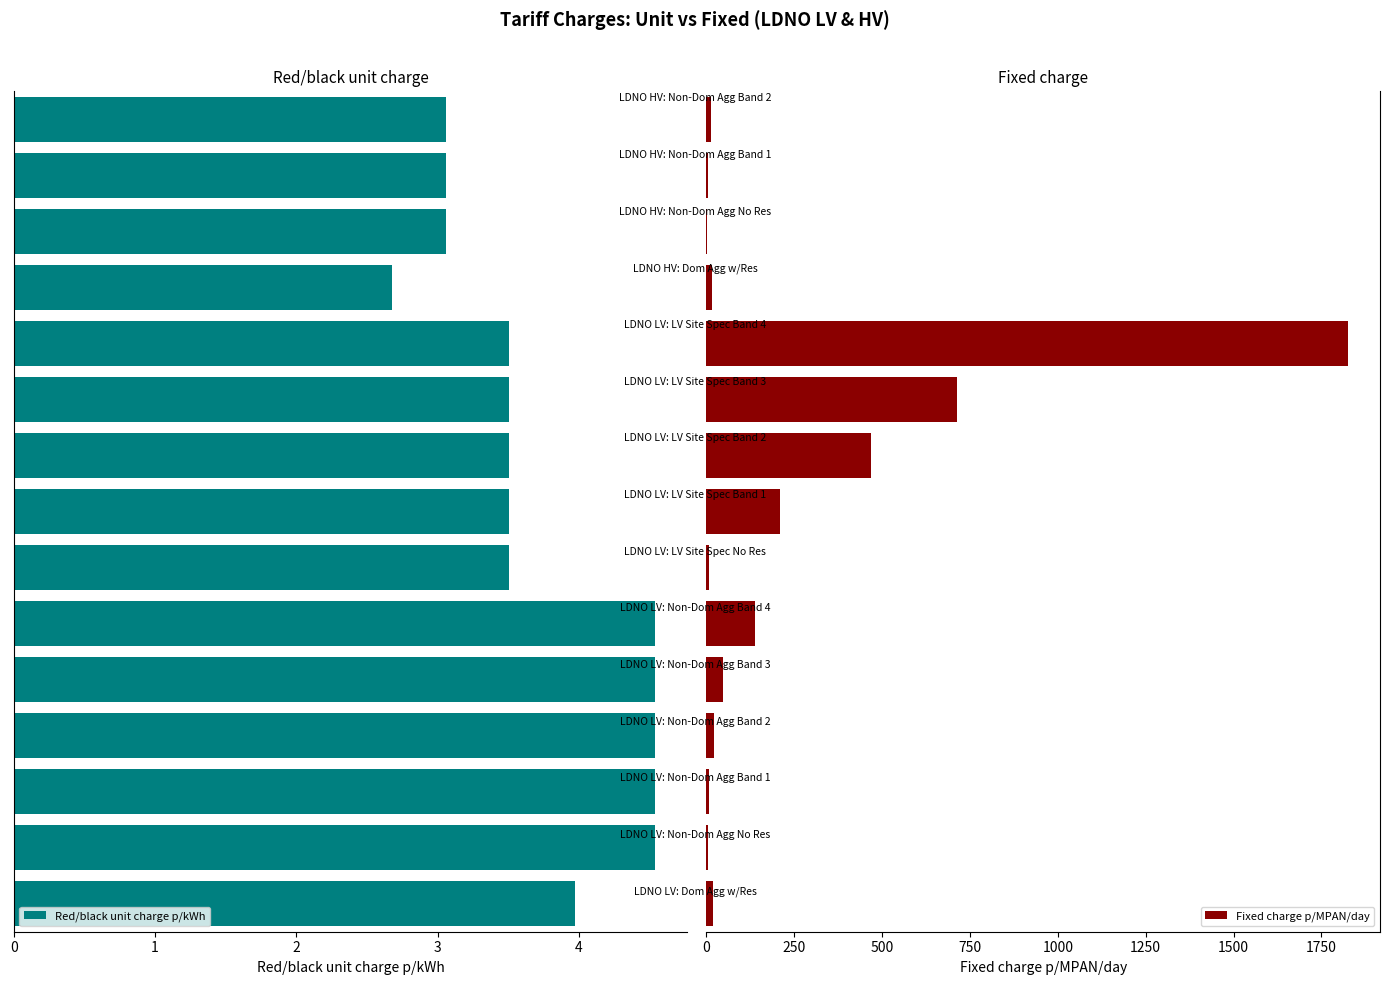

What is the value of the Fixed charge p/MPAN/day bar at the 15th from the left?

14.4